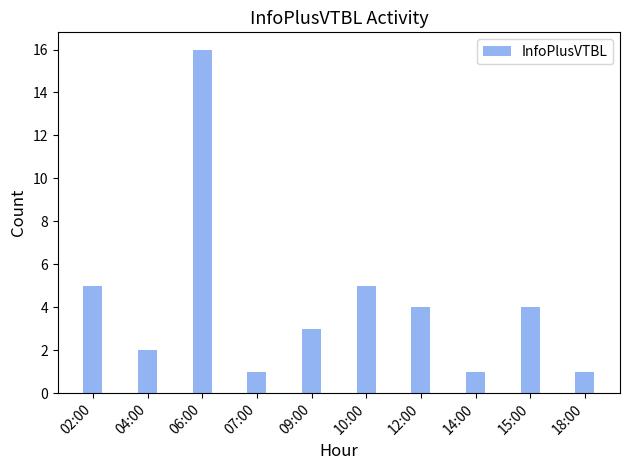

What is the maximum value shown in the chart?

16